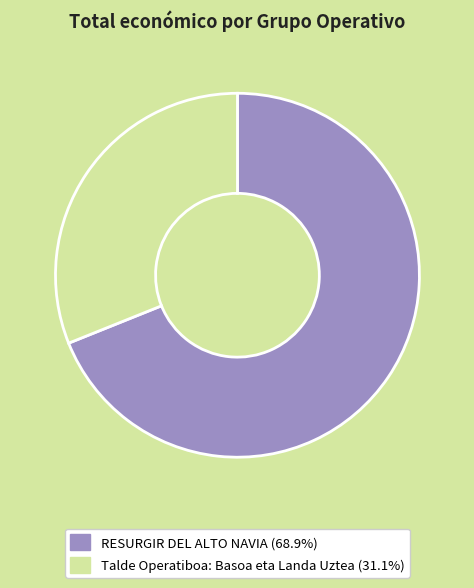

Approximately how many times larger is the value at Talde Operatiboa: Basoa eta Landa Uztea compared to RESURGIR DEL ALTO NAVIA?

0.5